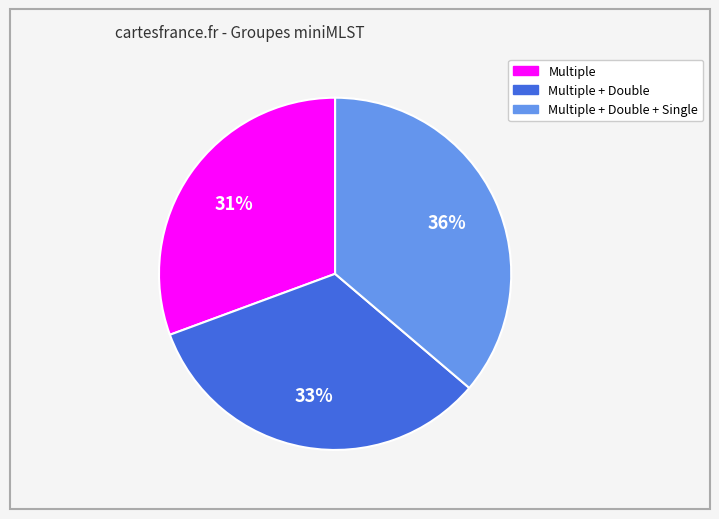

Rank the categories by value from highest to lowest.

Multiple + Double + Single, Multiple + Double, Multiple